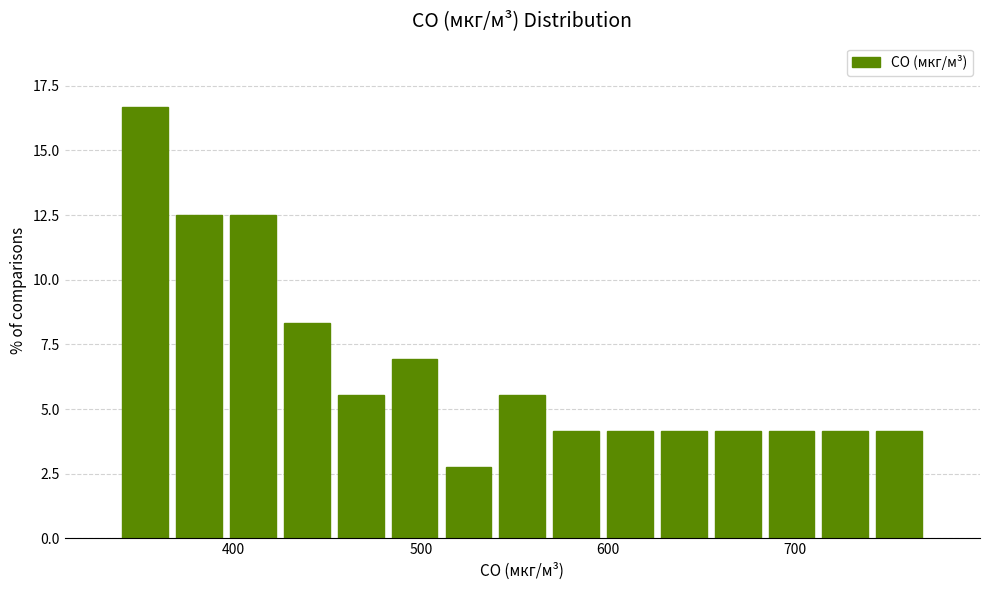

Read against the x-axis, roughly where is the centre of the tallest bar?

350